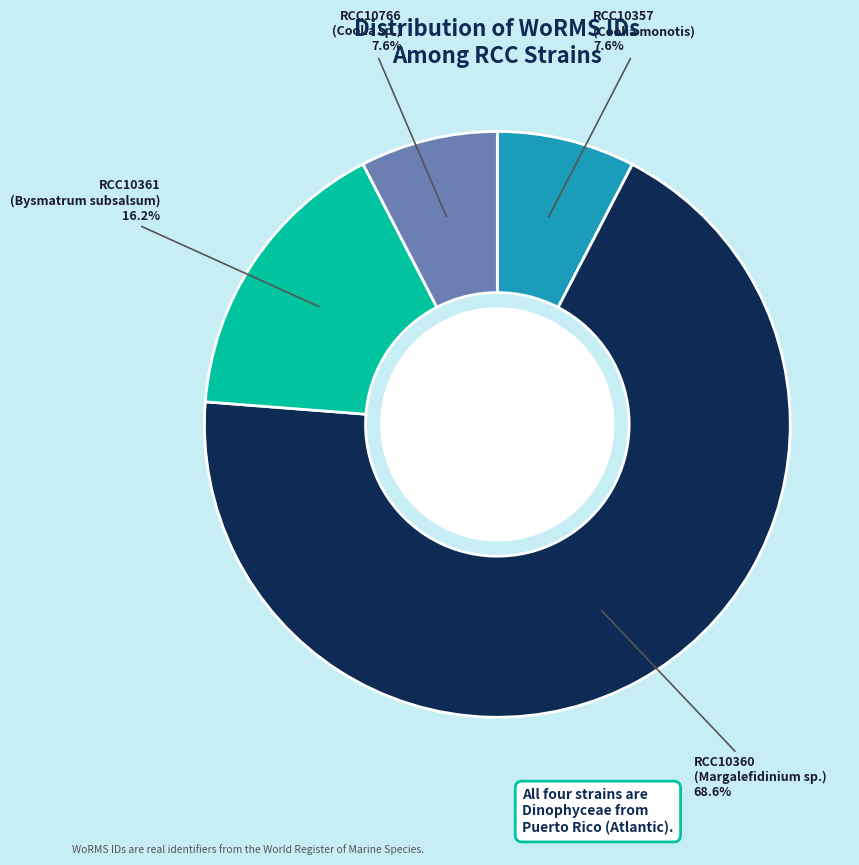

Which category has the biggest portion of the pie?

RCC10360 (Margalefidinium sp.)